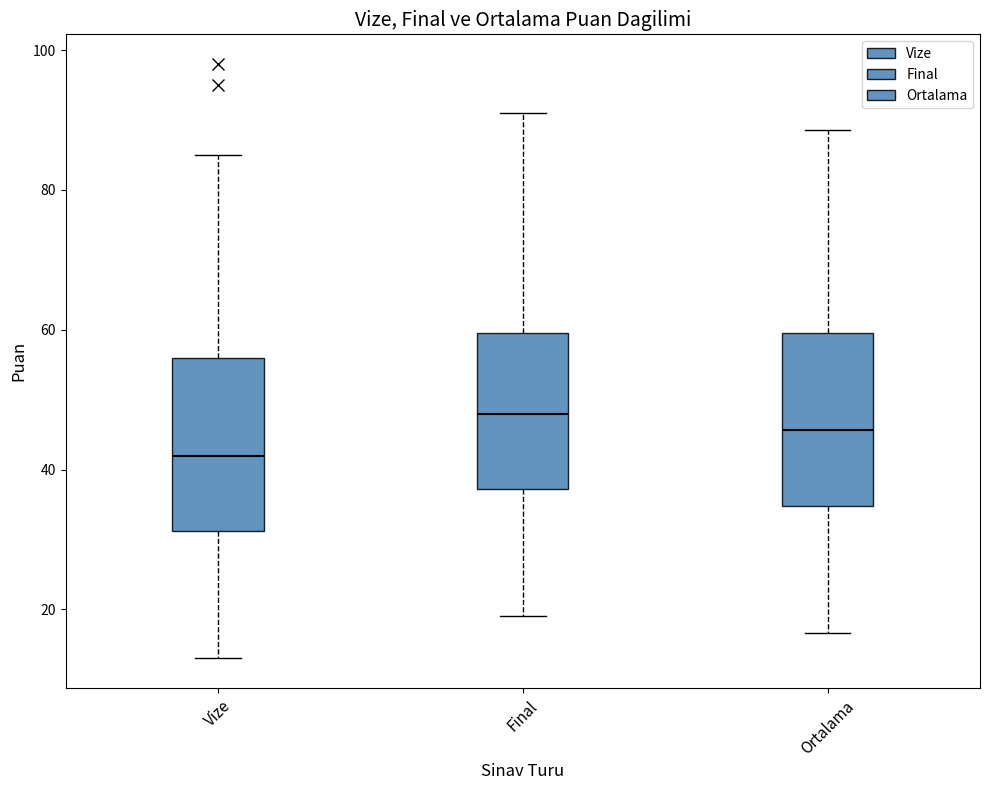

Reading left to right, read every box against the y-axis: the position of its median line, the range the box covers, and the ends of its whiskers. The values are not printed on the chart, so give them approximately, as read against the axis.

Vize: median 42, box 32 to 56, whiskers 14 to 86
Final: median 48, box 38 to 60, whiskers 20 to 92
Ortalama: median 46, box 34 to 60, whiskers 16 to 88